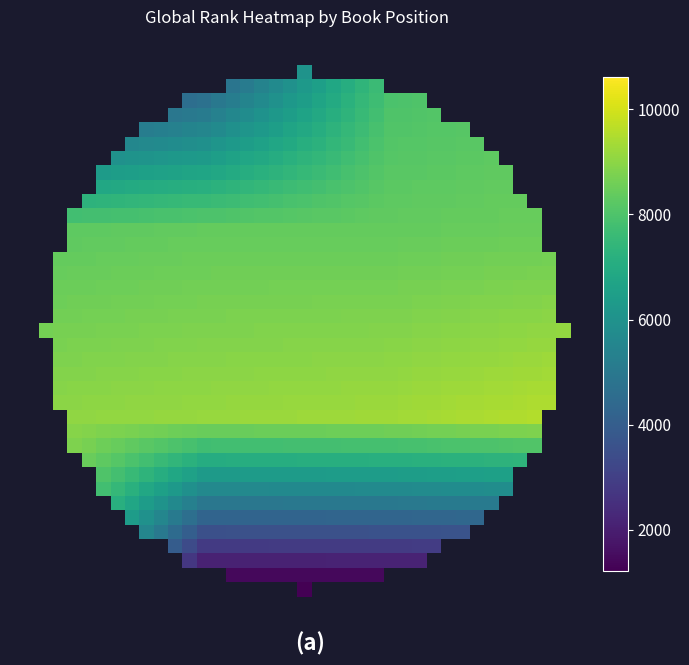

How many categories are shown in the chart?

40